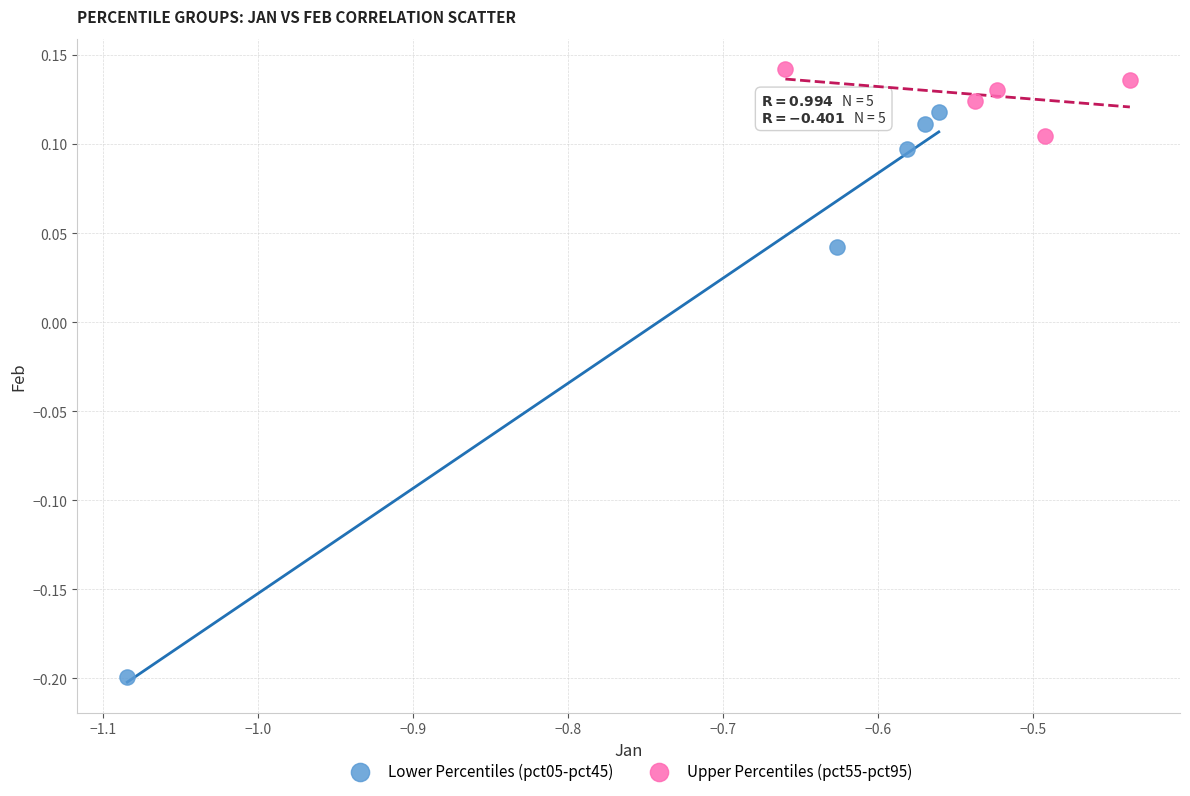

Which series has the widest spread of Y values?

Lower Percentiles (pct05-pct45)